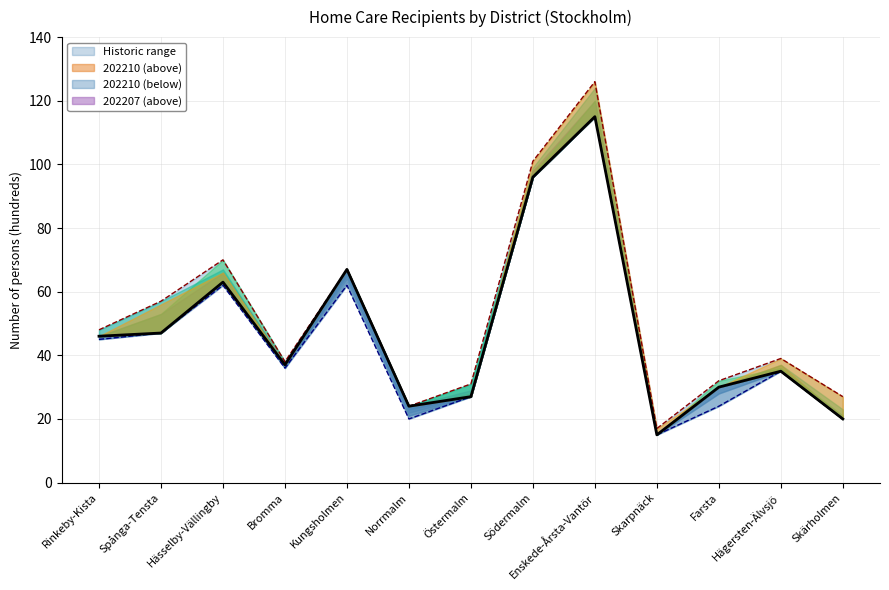

What is the sum of all Historic min. values?

604